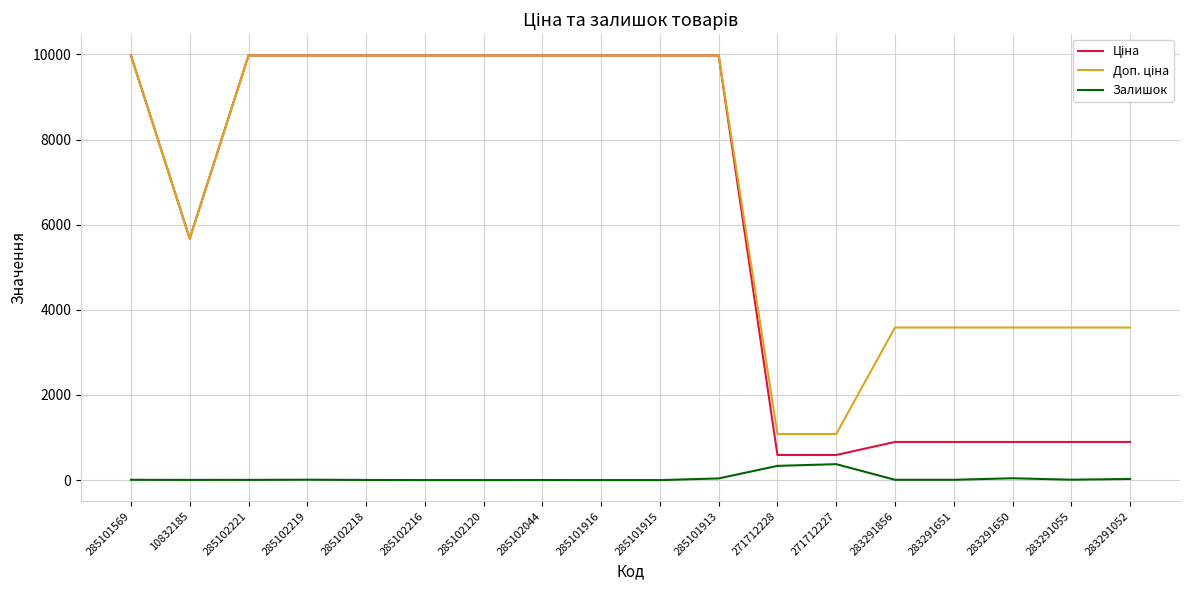

What is the maximum value shown in the chart?

9975.0